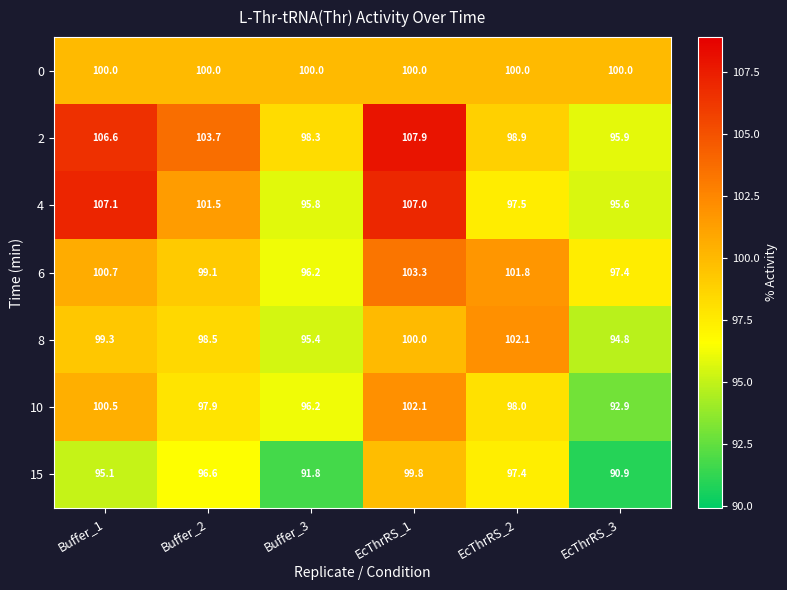

Rank the categories by 15 value from lowest to highest.

EcThrRS_3, Buffer_3, Buffer_1, Buffer_2, EcThrRS_2, EcThrRS_1